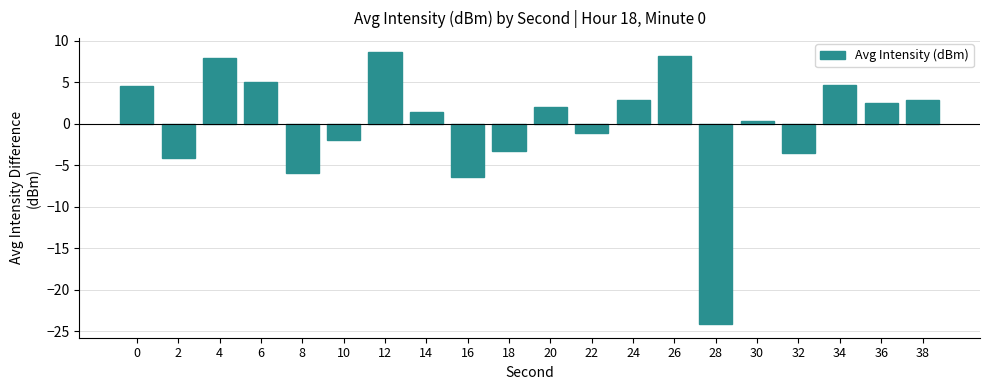

The value at 2 is -6.5. True or false?

False